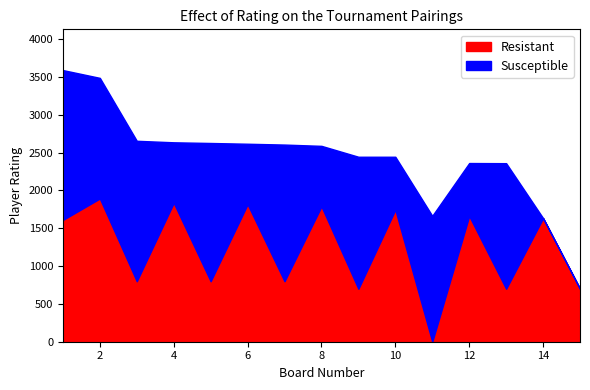

Reading left to right, list all the values displayed in this chart.

Resistant: 1=1611	2=1894	3=800	4=1837	5=800	6=1818	7=800	8=1790	9=700	10=1746	11=0	12=1663	13=700	14=1635	15=700
Susceptible: 1=1981	2=1595	3=1857	4=800	5=1828	6=800	7=1807	8=800	9=1746	10=700	11=1665	12=700	13=1661	14=0	15=0